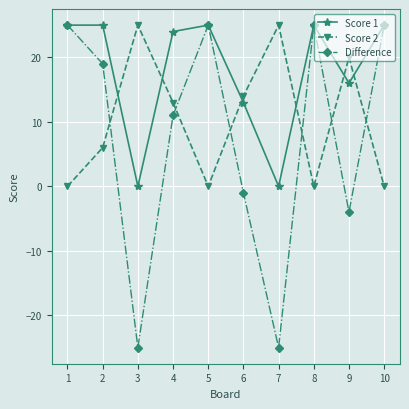

At which category does Difference reach its first local valley?

3